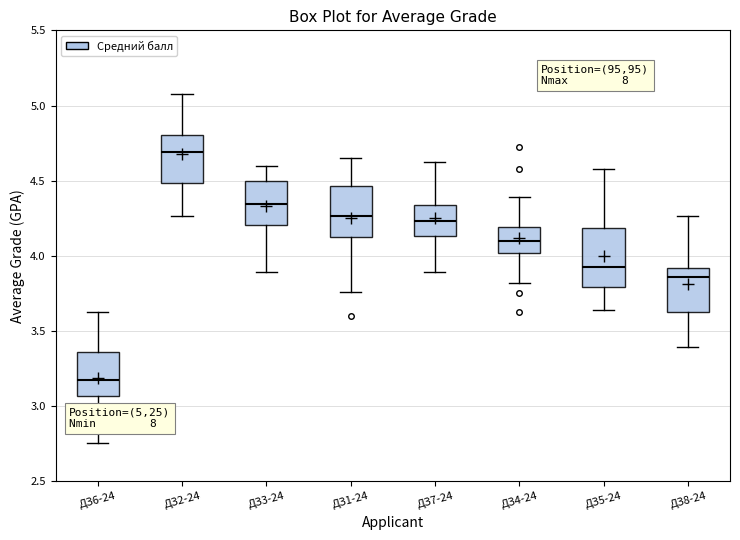

Where does the median line of the box for ДЗ1-24 sit on the y-axis? The values are not printed on the chart, so give them approximately, as read against the axis.

4.25